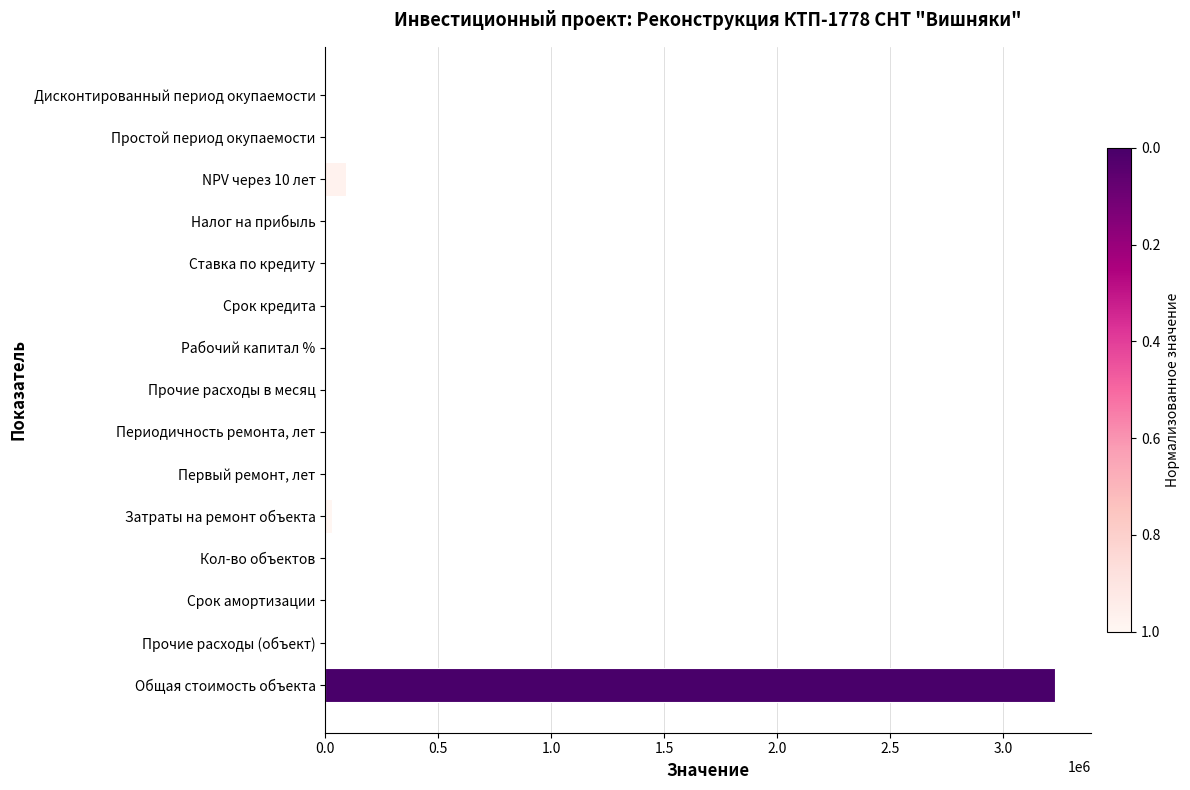

What is the greatest value displayed?

3228000.0